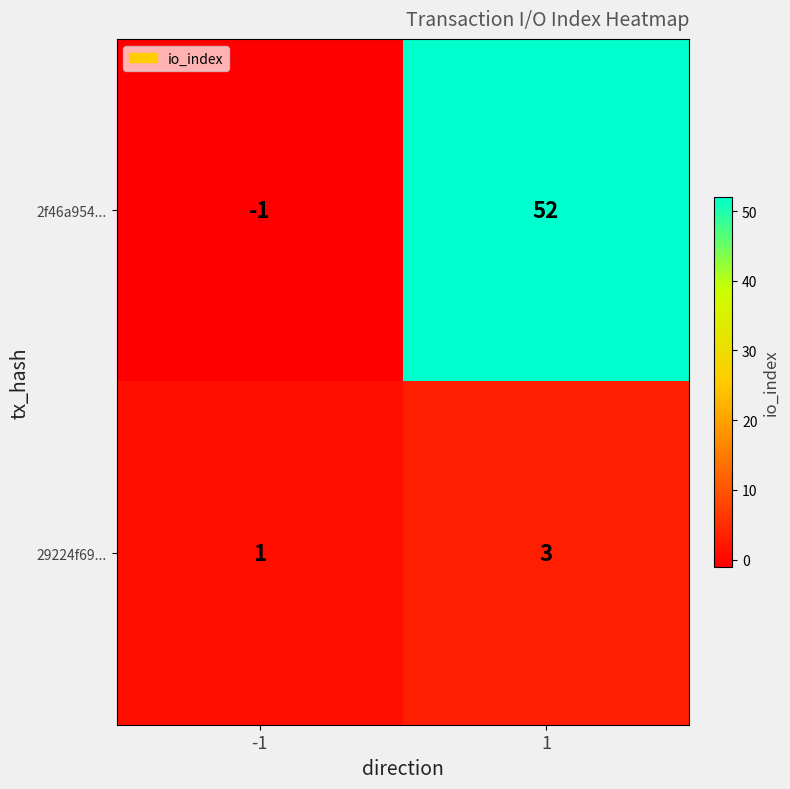

At 1, list the series in order from largest to smallest.

2f46a954..., 29224f69...